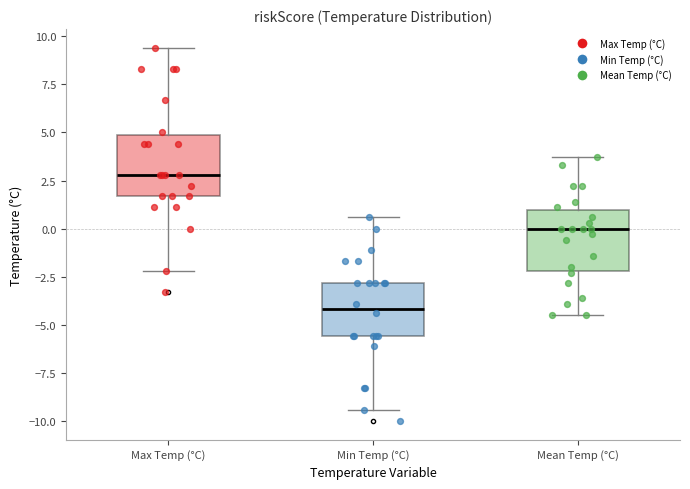

Where does the median line of the box for Mean Temp (°C) sit on the y-axis? The values are not printed on the chart, so give them approximately, as read against the axis.

0.0